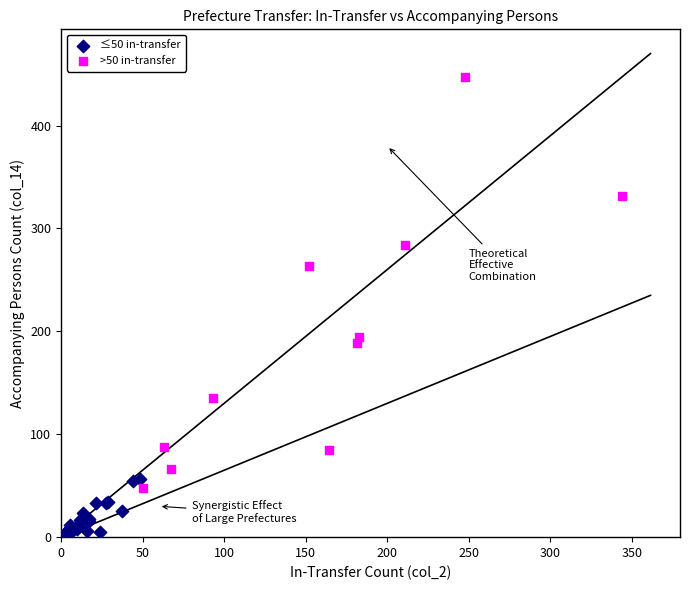

Which series has the widest spread of Y values?

>50 in-transfer